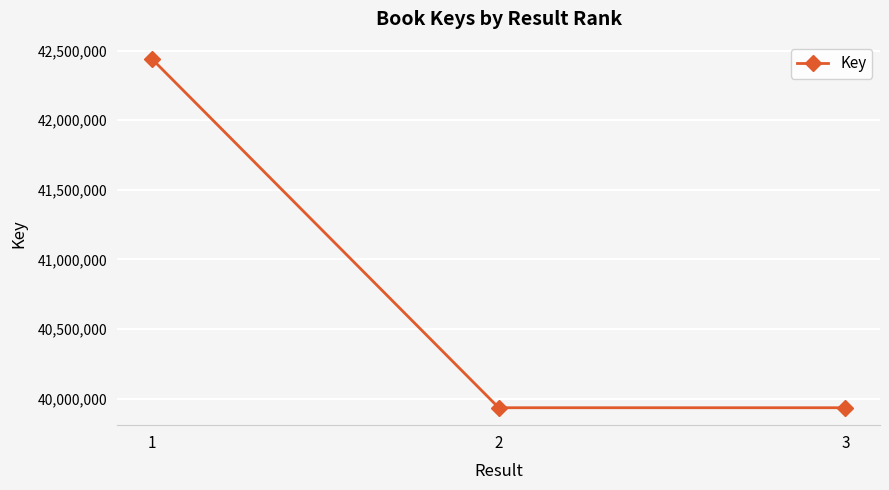

Is it true that the value at 1 is 42439173?

True